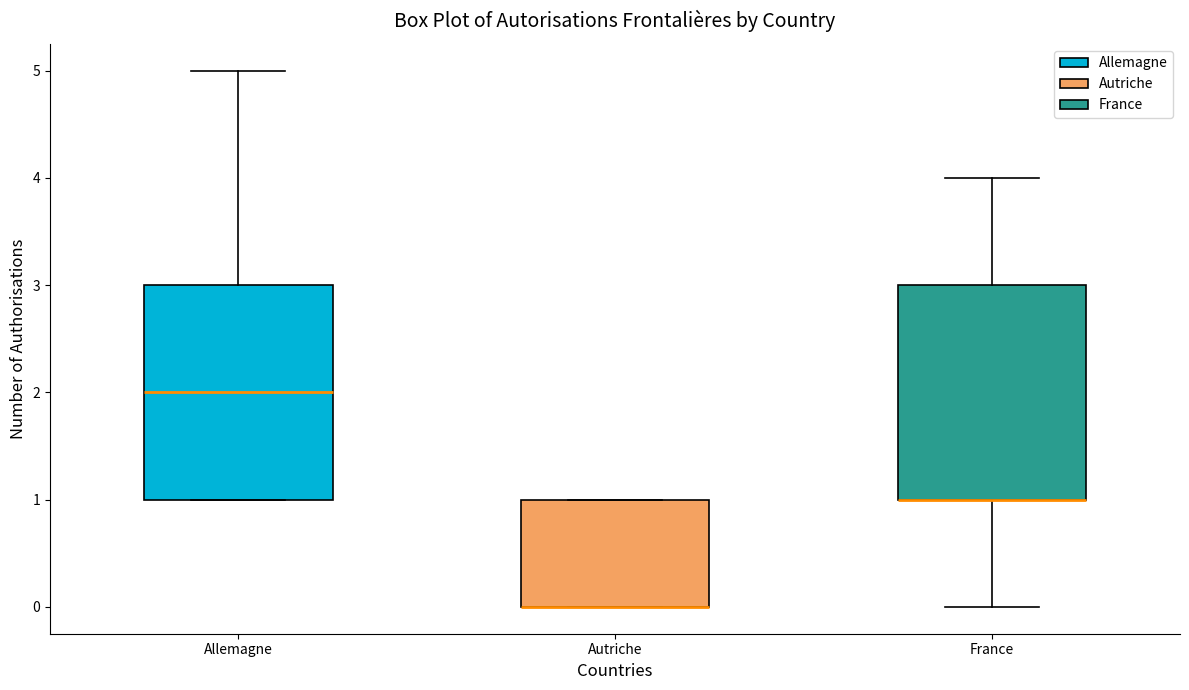

Reading left to right, read every box against the y-axis: the position of its median line, the range the box covers, and the ends of its whiskers. The values are not printed on the chart, so give them approximately, as read against the axis.

Allemagne: median 2, box 1 to 3, whiskers 1 to 5
Autriche: median 0 (drawn on the box's lower edge), box 0 to 1, whiskers 0 to 1
France: median 1 (drawn on the box's lower edge), box 1 to 3, whiskers 0 to 4